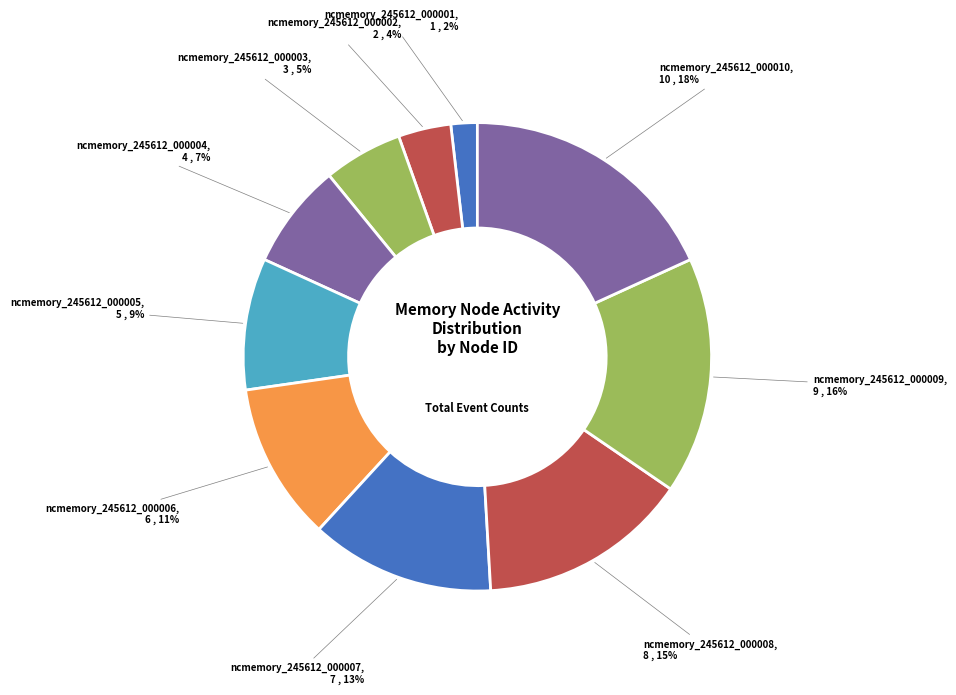

How many segments does this pie chart have?

10